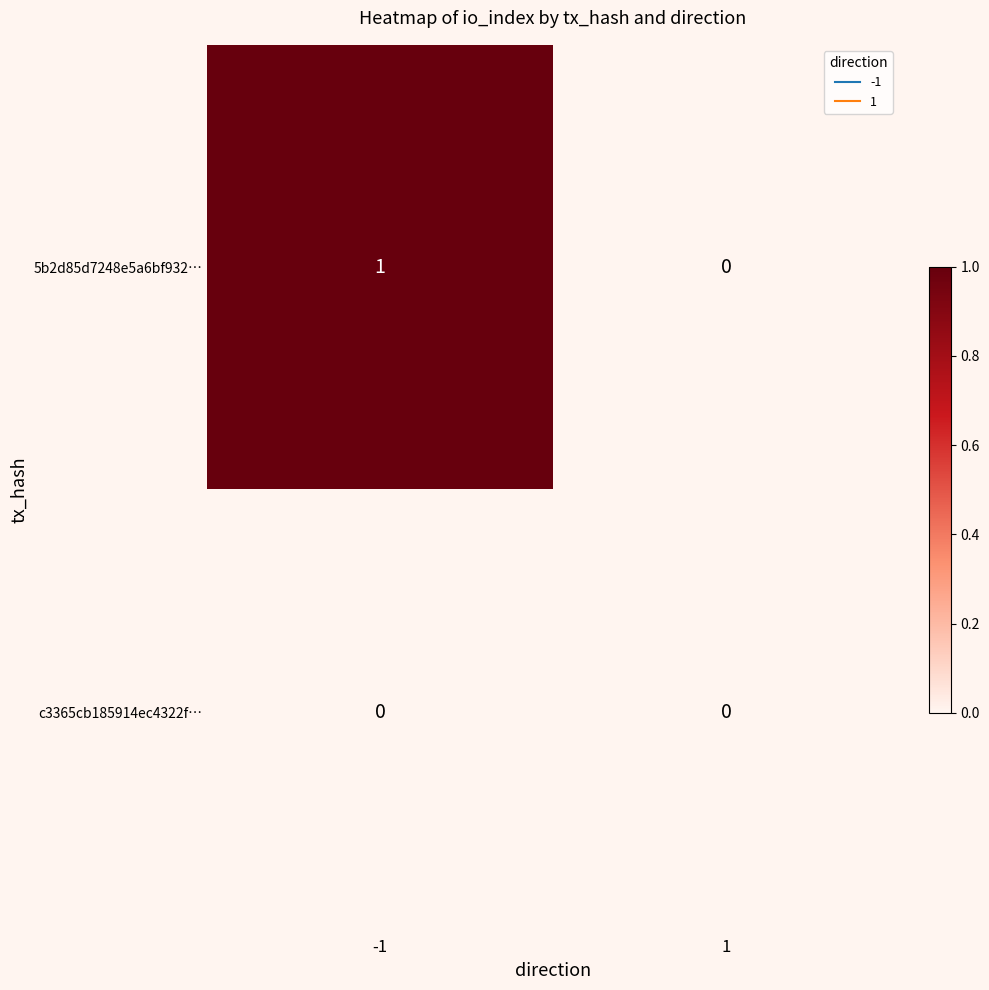

Reading right to left, what are all the values shown in this chart?

5b2d85d7248e5a6bf932…: 0	1
c3365cb185914ec4322f…: 0	0